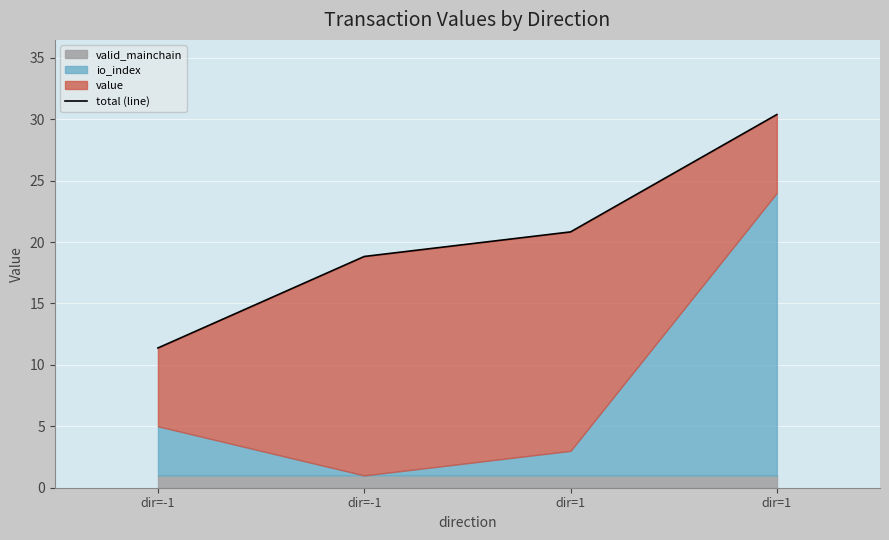

What is the label of the 2nd point from the right?

dir=1